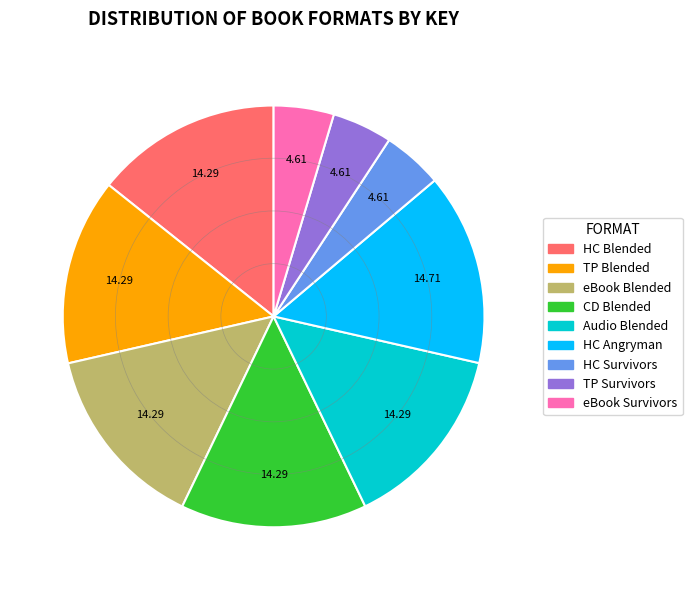

Combined, do Audio Blended and TP Survivors account for over 50%?

No